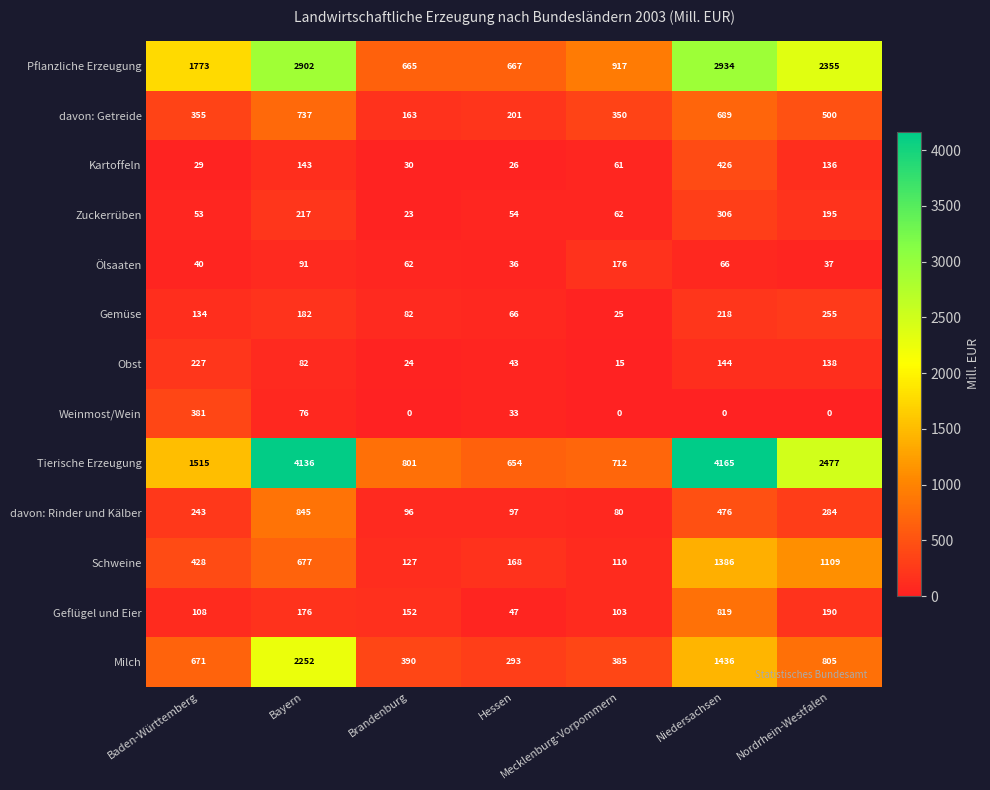

What is the approximate value of Tierische Erzeugung at Baden-Württemberg?

1515